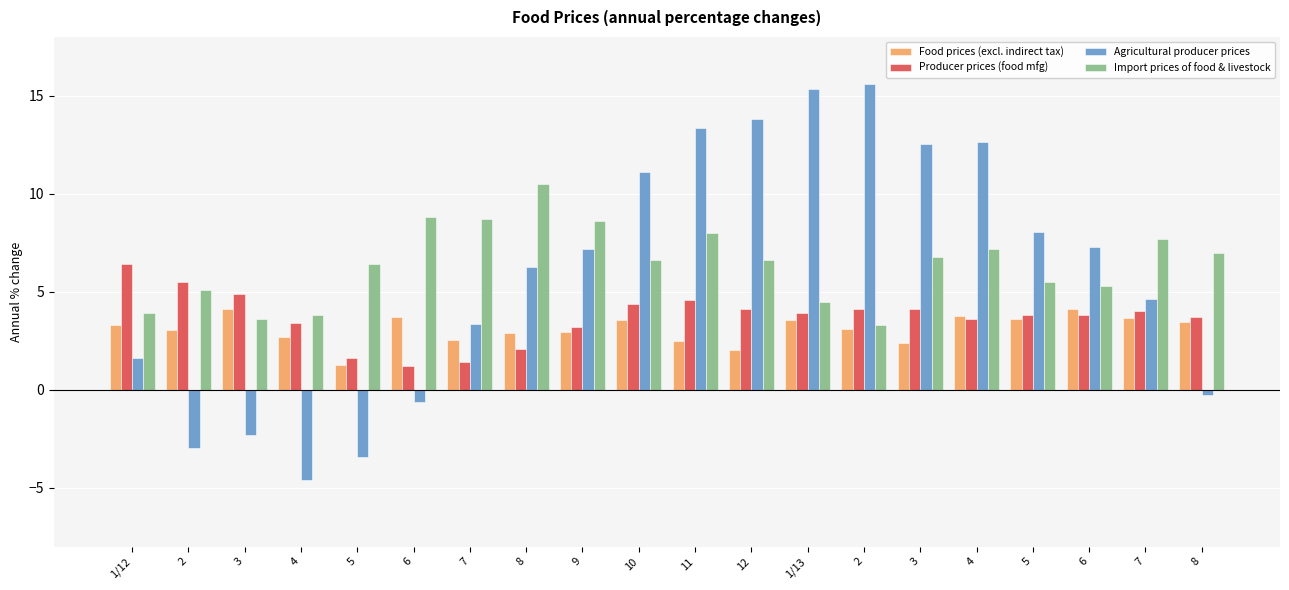

How many bars are there in each group?

4